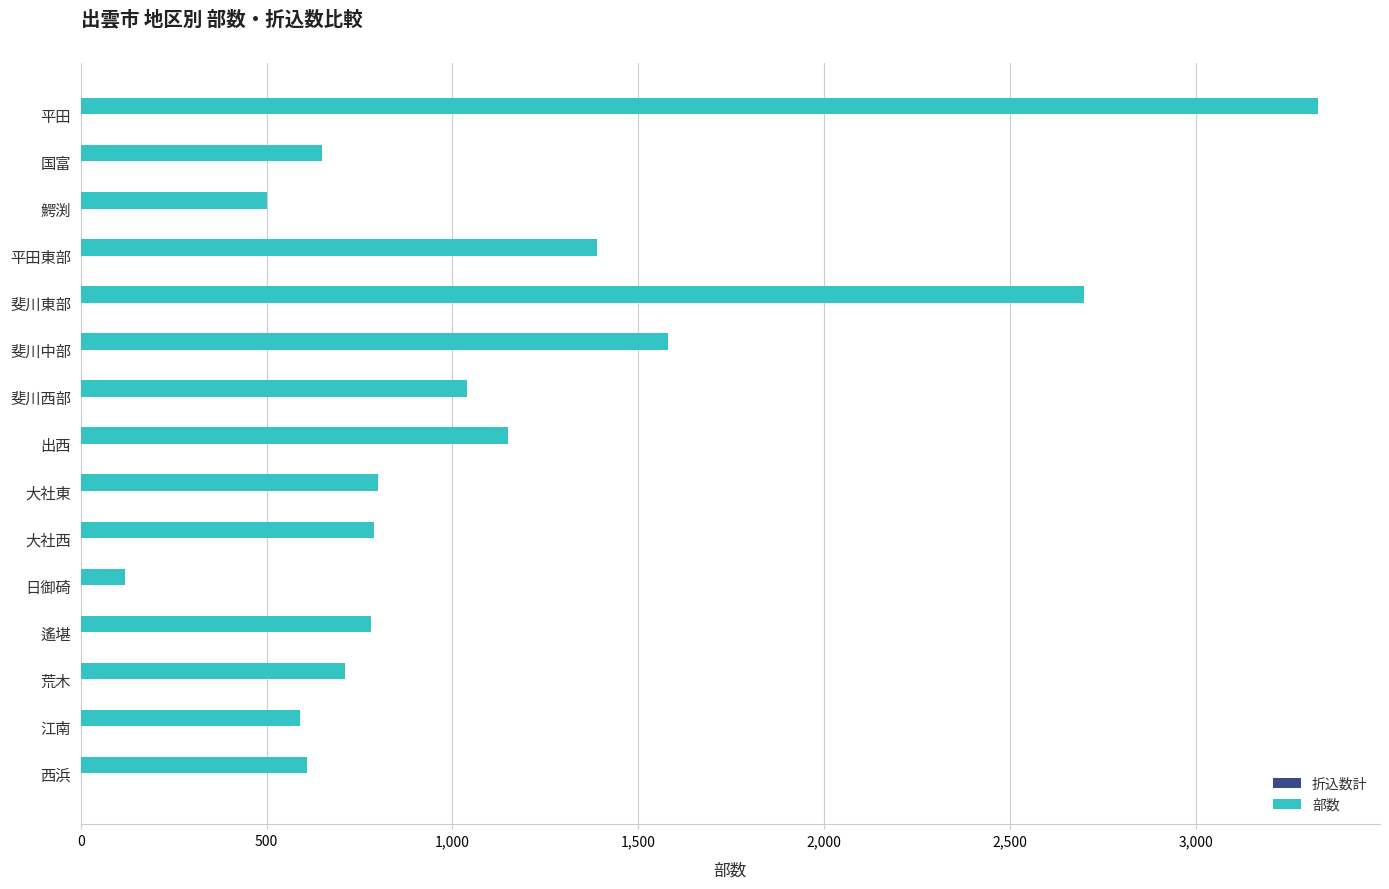

What is the smallest value displayed?

120